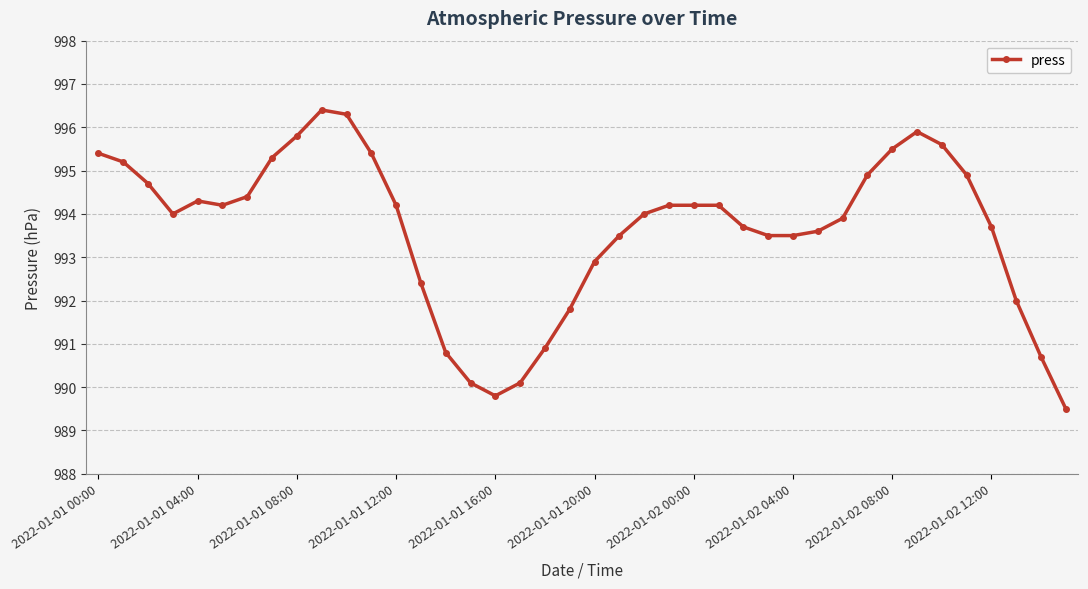

Reading left to right, what are all the values shown in this chart?

995.4	995.2	994.7	994.0	994.3	994.2	994.4	995.3	995.8	996.4	996.3	995.4	994.2	992.4	990.8	990.1	989.8	990.1	990.9	991.8	992.9	993.5	994.0	994.2	994.2	994.2	993.7	993.5	993.5	993.6	993.9	994.9	995.5	995.9	995.6	994.9	993.7	992.0	990.7	989.5